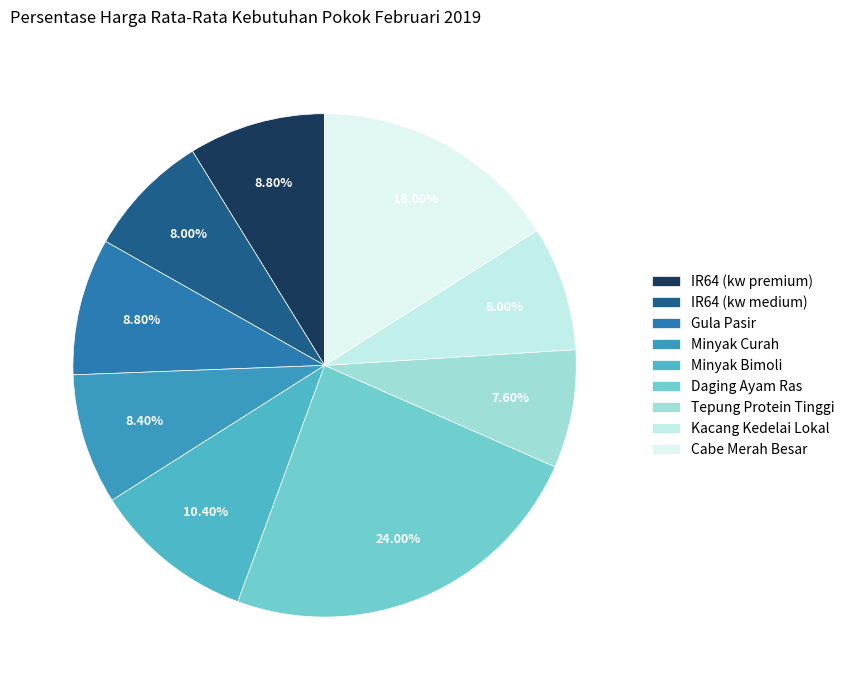

To the nearest percent, what is the average slice percentage?

11%